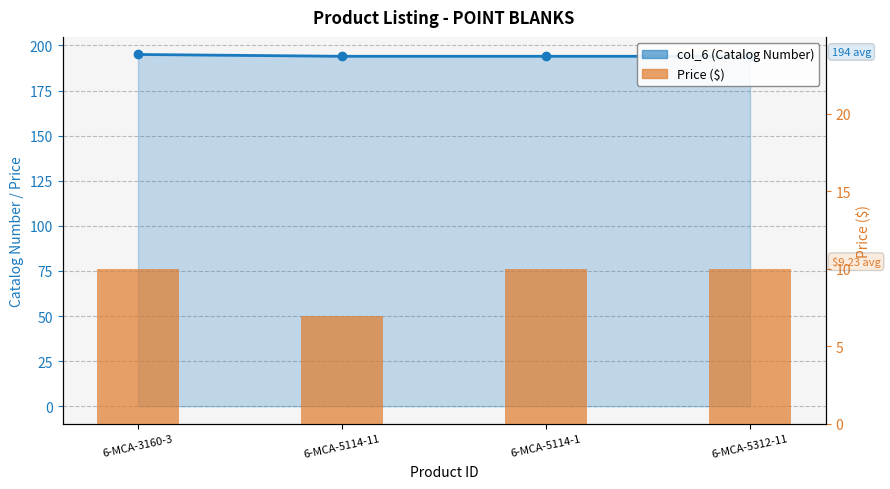

Between 6-MCA-5114-11 and 6-MCA-5114-1, which series saw the biggest shift?

Price ($)